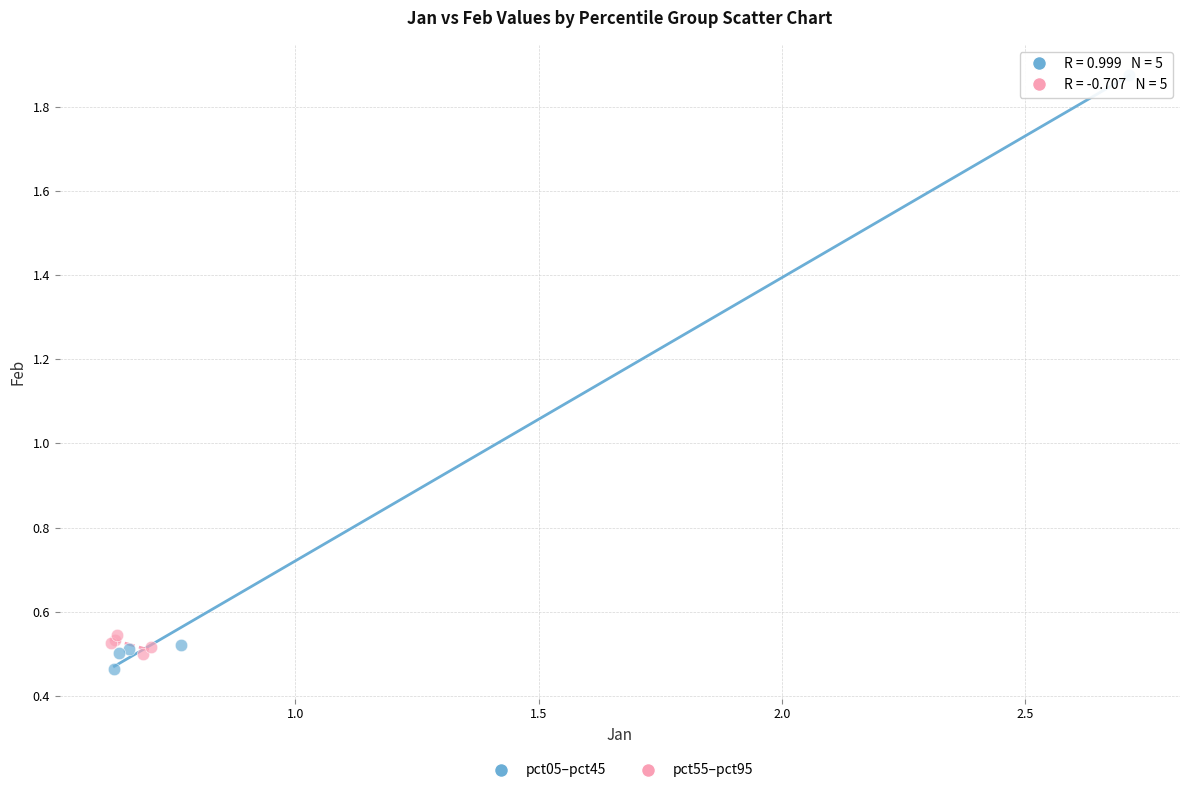

Which series has the widest spread of Y values?

pct05–pct45